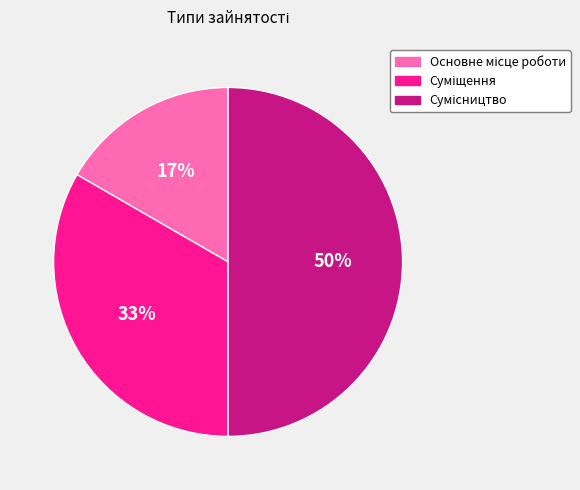

To the nearest percent, what is the average slice percentage?

33%